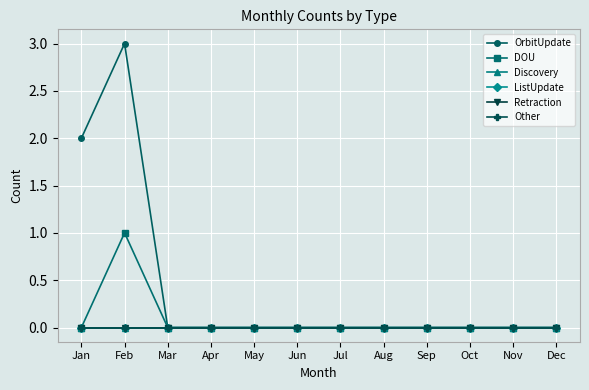

Reading right to left, extract all data points from this chart.

OrbitUpdate: Dec=0	Nov=0	Oct=0	Sep=0	Aug=0	Jul=0	Jun=0	May=0	Apr=0	Mar=0	Feb=3	Jan=2
DOU: Dec=0	Nov=0	Oct=0	Sep=0	Aug=0	Jul=0	Jun=0	May=0	Apr=0	Mar=0	Feb=1	Jan=0
Discovery: Dec=0	Nov=0	Oct=0	Sep=0	Aug=0	Jul=0	Jun=0	May=0	Apr=0	Mar=0	Feb=0	Jan=0
ListUpdate: Dec=0	Nov=0	Oct=0	Sep=0	Aug=0	Jul=0	Jun=0	May=0	Apr=0	Mar=0	Feb=0	Jan=0
Retraction: Dec=0	Nov=0	Oct=0	Sep=0	Aug=0	Jul=0	Jun=0	May=0	Apr=0	Mar=0	Feb=0	Jan=0
Other: Dec=0	Nov=0	Oct=0	Sep=0	Aug=0	Jul=0	Jun=0	May=0	Apr=0	Mar=0	Feb=0	Jan=0